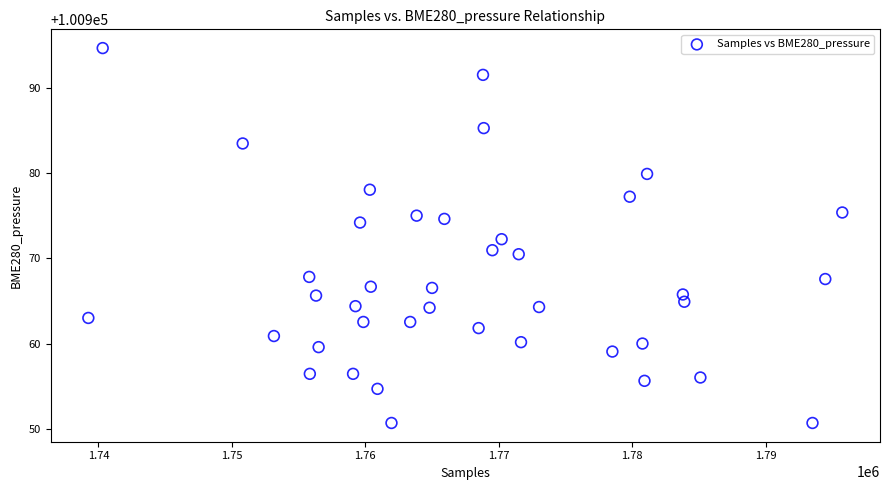

What is the range of Y values (max minus min)?

43.9